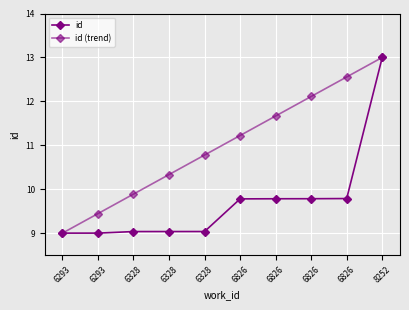

List the series in order of their overall mean, highest first.

id (trend), id